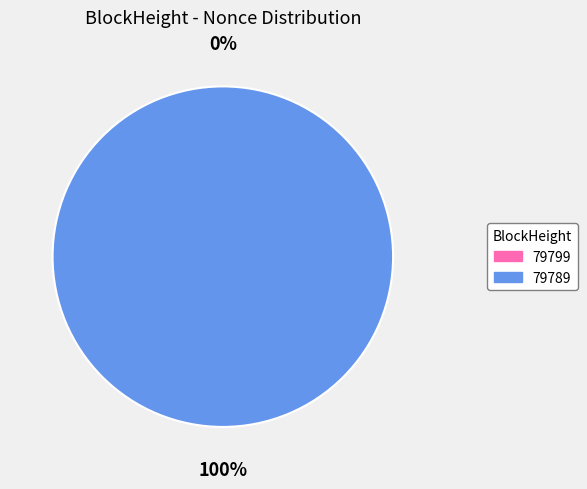

Is it true that 79799 is 0% of the pie?

True